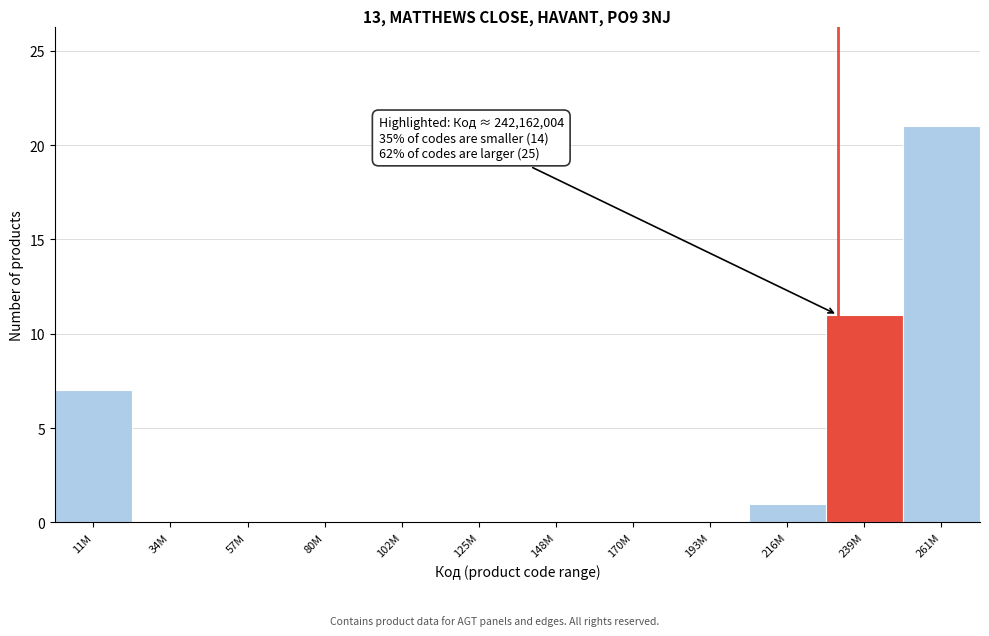

Reading right to left, list all the values displayed in this chart.

261M=21	239M=11	216M=1	193M=0	170M=0	148M=0	125M=0	102M=0	80M=0	57M=0	34M=0	11M=7